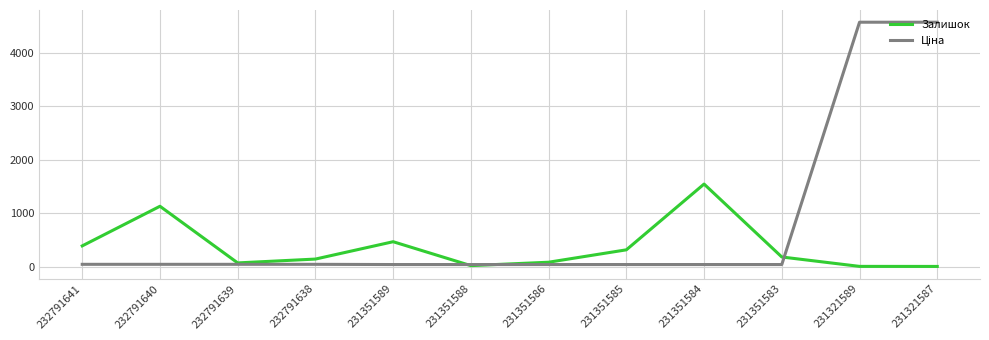

At which label does Залишок reach its peak?

231351584